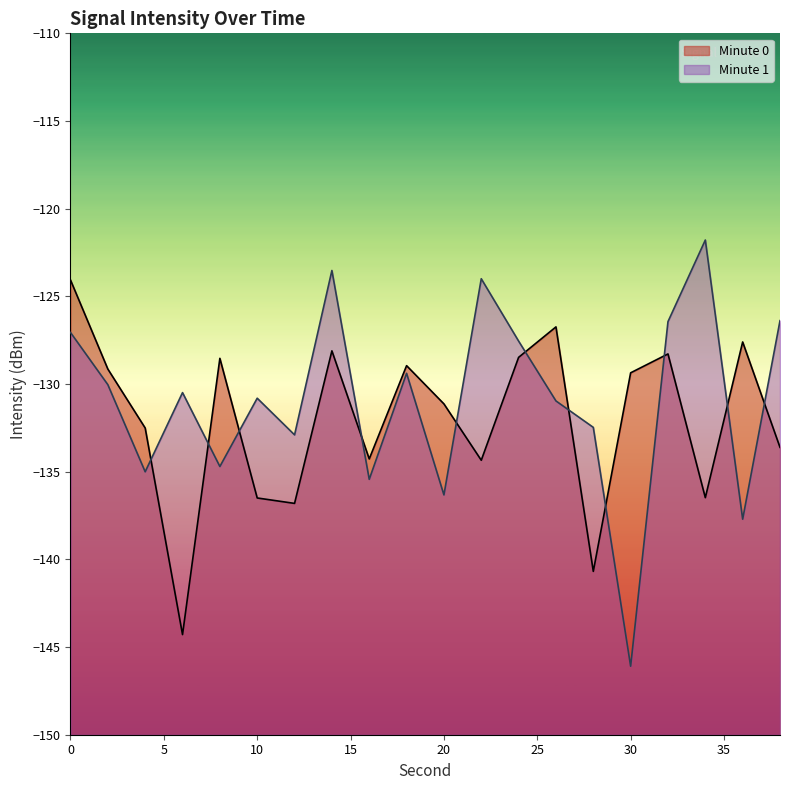

Between 30 and 12, which is larger?

12